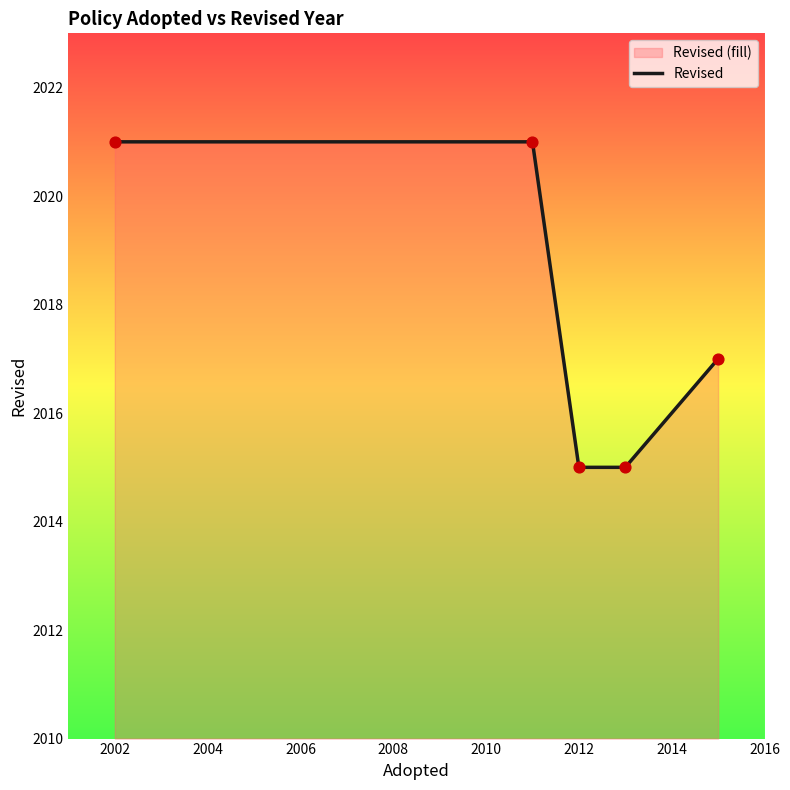

What is the sum of all values?

10089